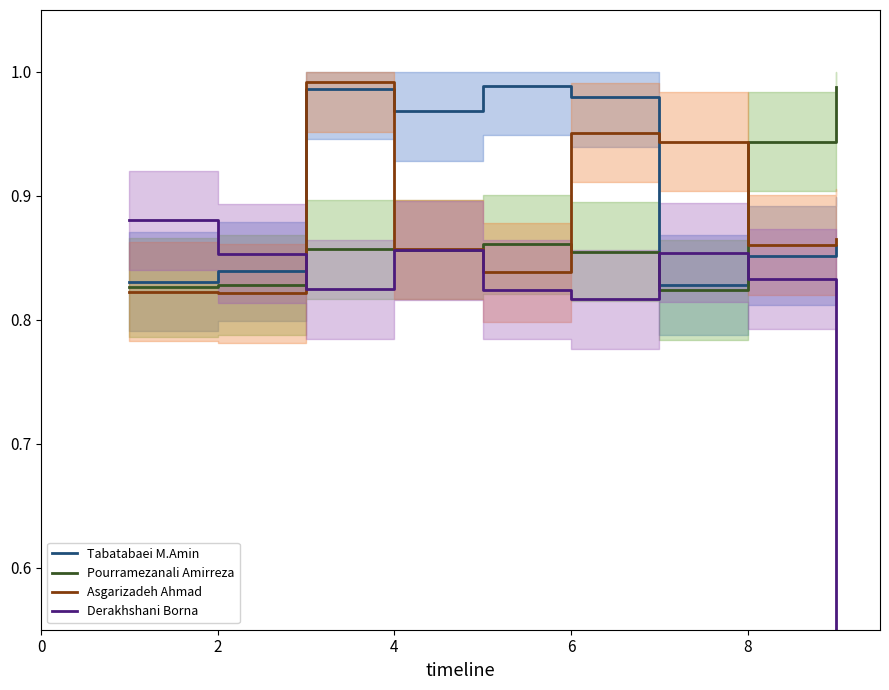

Reading right to left, extract all data points from this chart.

Tabatabaei M.Amin: 0.9	0.9	0.8	1.0	1.0	1.0	1.0	0.8	0.8
Pourramezanali Amirreza: 1.0	0.9	0.8	0.9	0.9	0.9	0.9	0.8	0.8
Asgarizadeh Ahmad: 0.9	0.9	0.9	1.0	0.8	0.9	1.0	0.8	0.8
Derakhshani Borna: 0.0	0.8	0.9	0.8	0.8	0.9	0.8	0.9	0.9